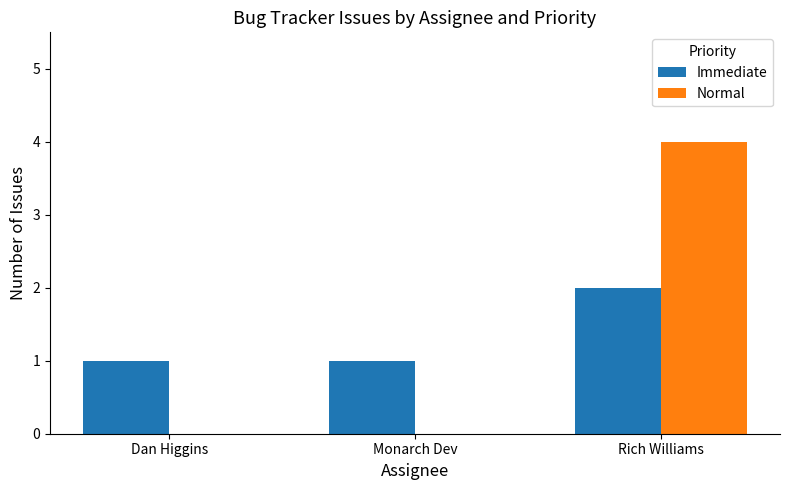

At which category is the sum across all series the highest?

Rich Williams